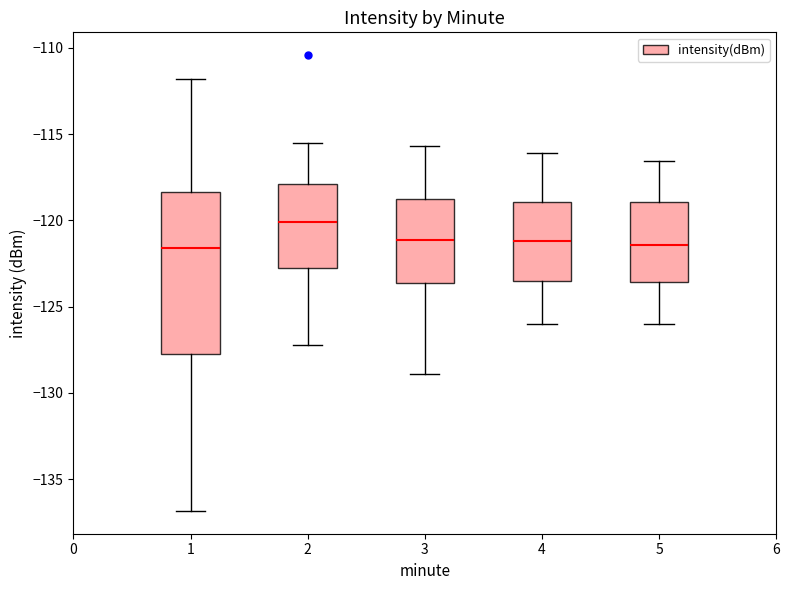

Reading left to right, read every box against the y-axis: the position of its median line, the range the box covers, and the ends of its whiskers. The values are not printed on the chart, so give them approximately, as read against the axis.

1: median -121.5, box -127.5 to -118.5, whiskers -137.0 to -112.0
2: median -120.0, box -122.5 to -118.0, whiskers -127.0 to -115.5
3: median -121.0, box -123.5 to -119.0, whiskers -129.0 to -115.5
4: median -121.0, box -123.5 to -119.0, whiskers -126.0 to -116.0
5: median -121.5, box -123.5 to -119.0, whiskers -126.0 to -116.5